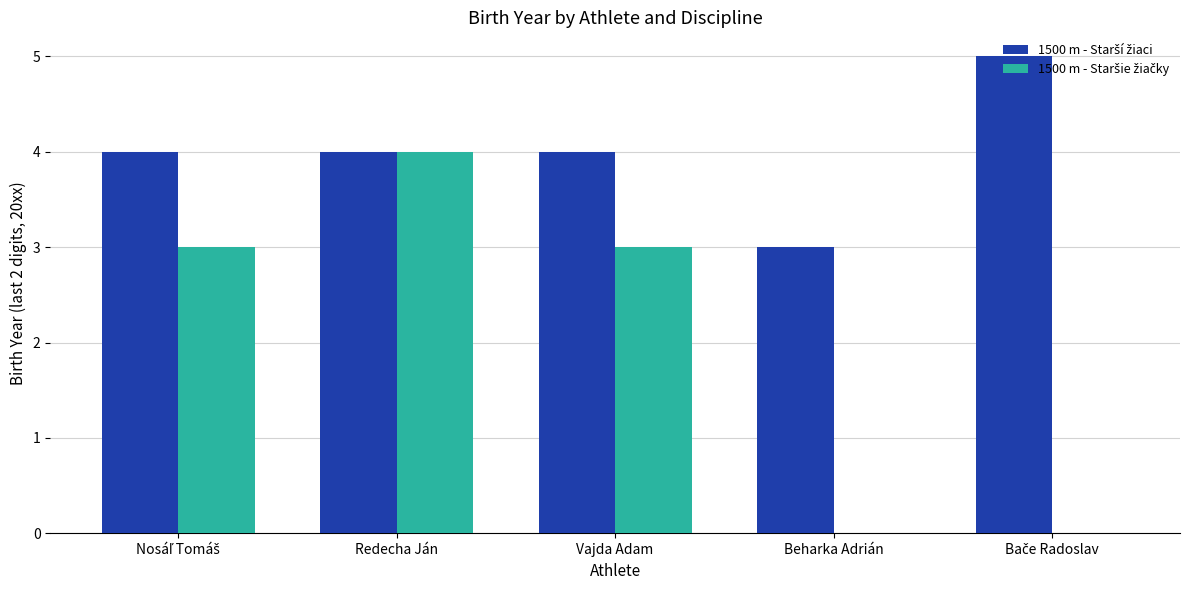

At which category is the sum across all series the highest?

Redecha Ján